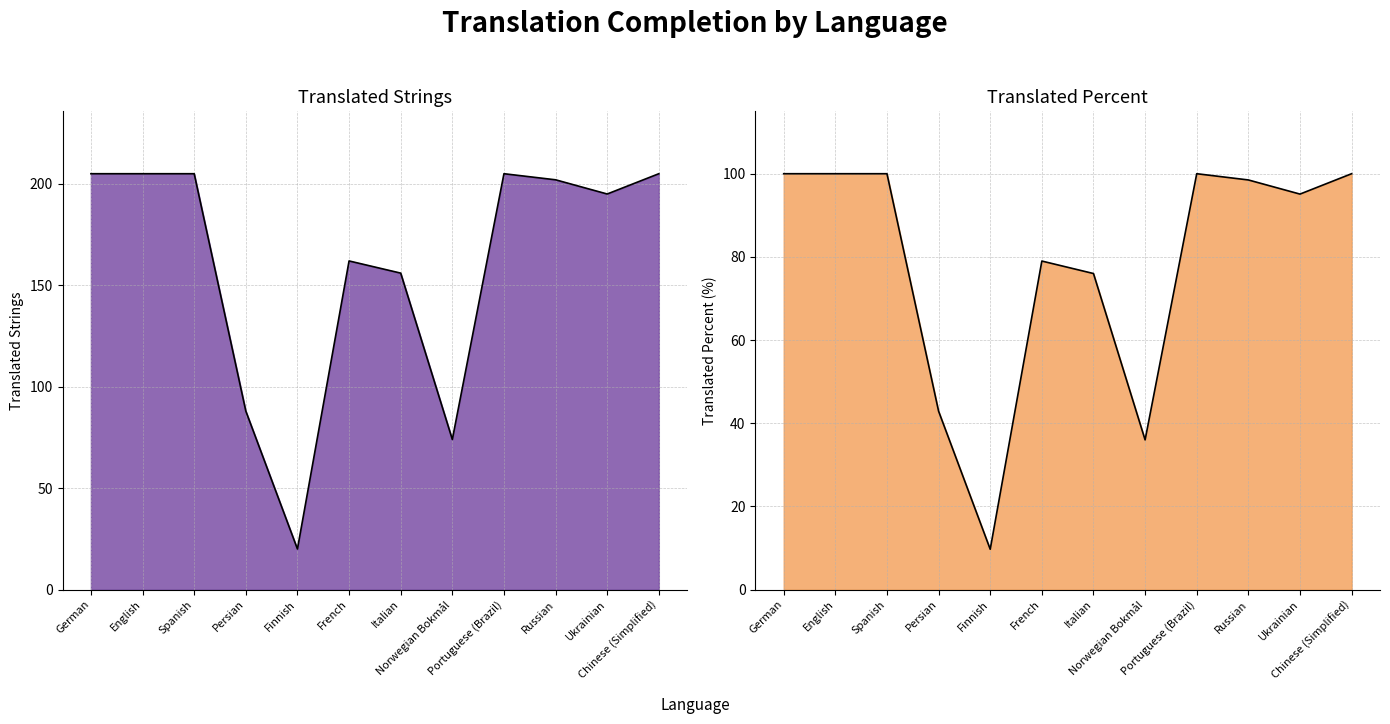

Where does the translated_percent series first go above 98?

German